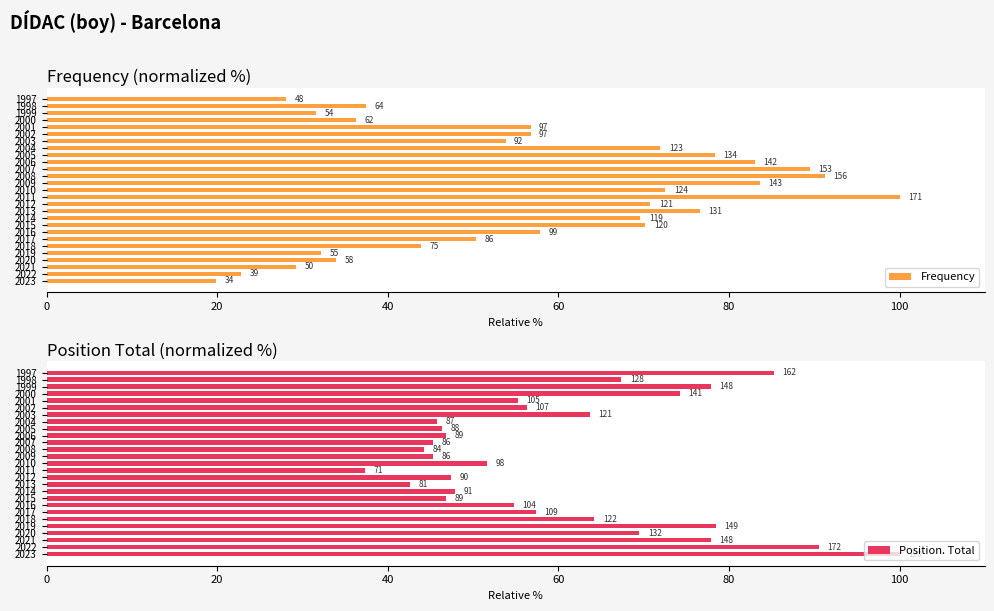

What are all the series names shown in the legend?

Frequency, Position. Total